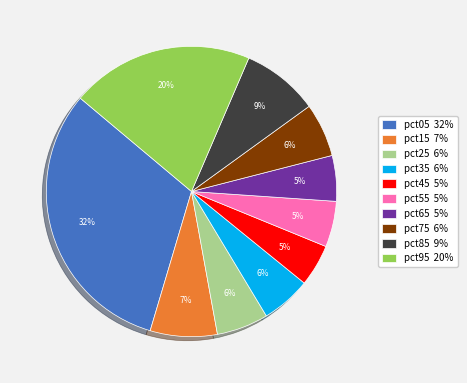

How many slices are in this pie chart?

10